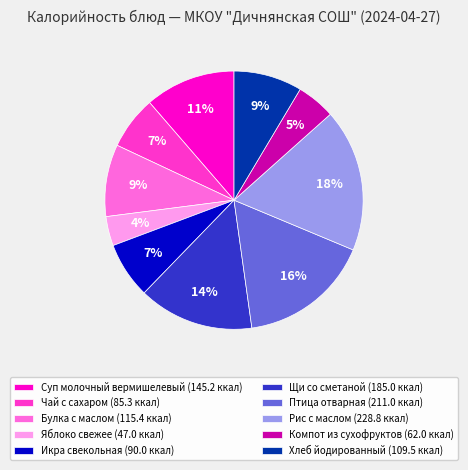

Count the number of slices in the pie.

10